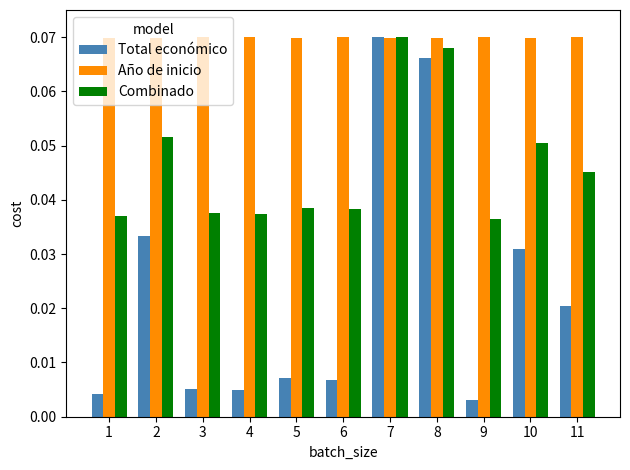

Rank the series by their average value, from highest to lowest.

Año de inicio, Combinado, Total económico